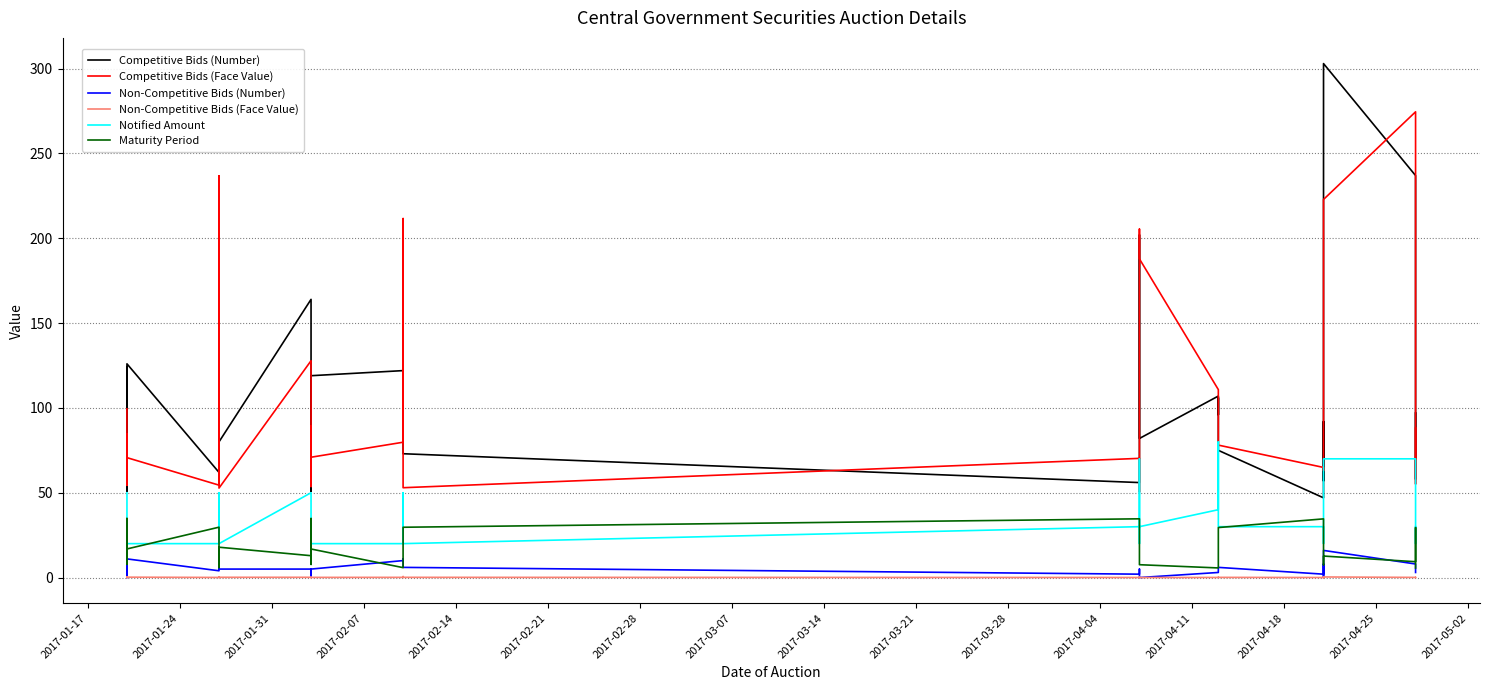

What are all the series names shown in the legend?

Competitive Bids (Number), Competitive Bids (Face Value), Non-Competitive Bids (Number), Non-Competitive Bids (Face Value), Notified Amount, Maturity Period